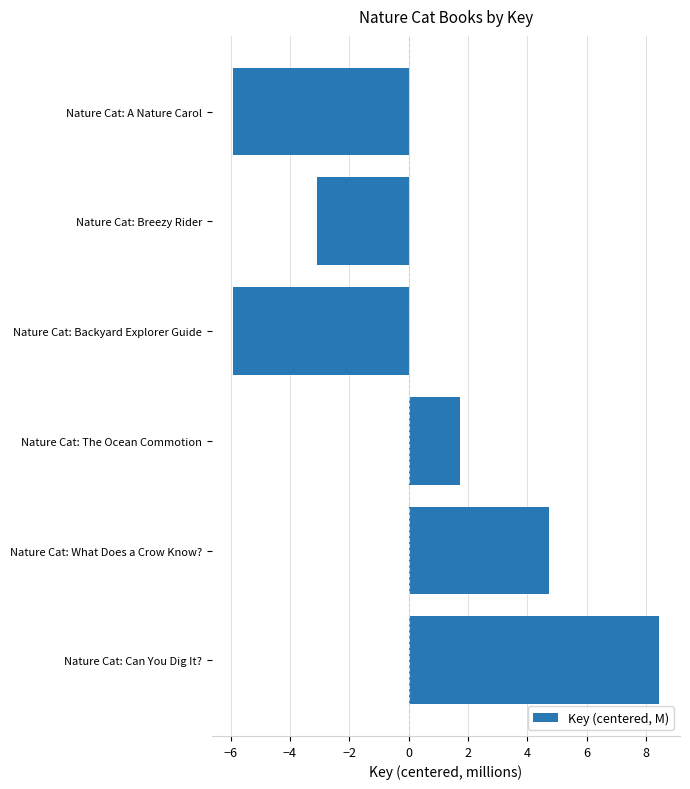

At which label is the value closest to 1?

Nature Cat: The Ocean Commotion